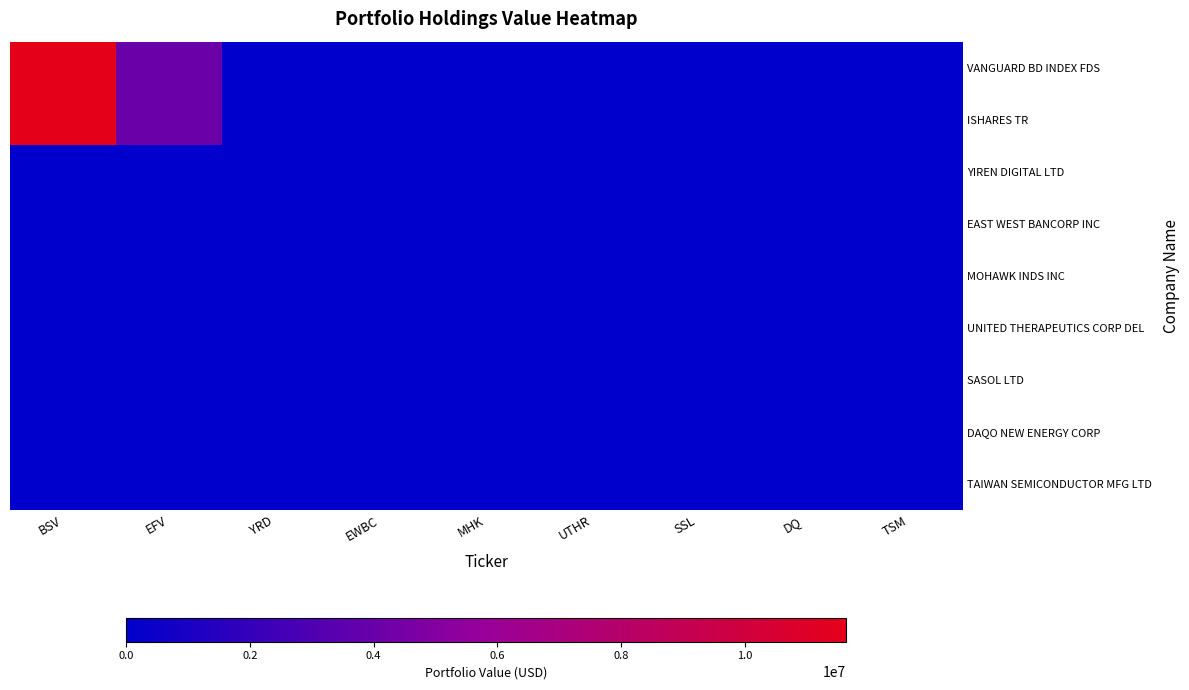

Reading right to left, list all the values displayed in this chart.

VANGUARD BD INDEX FDS: TSM=0	DQ=0	SSL=0	UTHR=0	MHK=0	EWBC=0	YRD=0	EFV=4026000	BSV=11639000
ISHARES TR: TSM=0	DQ=0	SSL=0	UTHR=0	MHK=0	EWBC=0	YRD=0	EFV=4026000	BSV=11639000
YIREN DIGITAL LTD: TSM=0	DQ=0	SSL=0	UTHR=0	MHK=0	EWBC=0	YRD=0	EFV=0	BSV=0
EAST WEST BANCORP INC: TSM=0	DQ=0	SSL=0	UTHR=0	MHK=0	EWBC=0	YRD=0	EFV=0	BSV=0
MOHAWK INDS INC: TSM=0	DQ=0	SSL=0	UTHR=0	MHK=0	EWBC=0	YRD=0	EFV=0	BSV=0
UNITED THERAPEUTICS CORP DEL: TSM=0	DQ=0	SSL=0	UTHR=0	MHK=0	EWBC=0	YRD=0	EFV=0	BSV=0
SASOL LTD: TSM=0	DQ=0	SSL=0	UTHR=0	MHK=0	EWBC=0	YRD=0	EFV=0	BSV=0
DAQO NEW ENERGY CORP: TSM=0	DQ=0	SSL=0	UTHR=0	MHK=0	EWBC=0	YRD=0	EFV=0	BSV=0
TAIWAN SEMICONDUCTOR MFG LTD: TSM=0	DQ=0	SSL=0	UTHR=0	MHK=0	EWBC=0	YRD=0	EFV=0	BSV=0